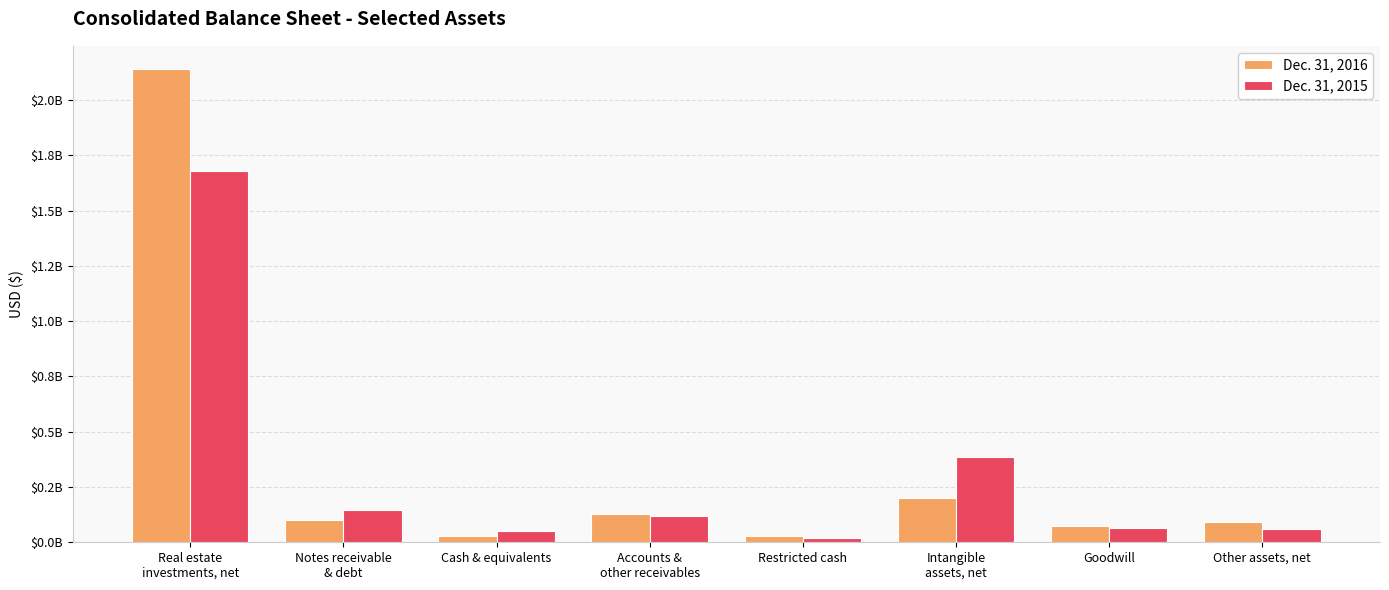

What are all the series names shown in the legend?

Dec. 31, 2016, Dec. 31, 2015